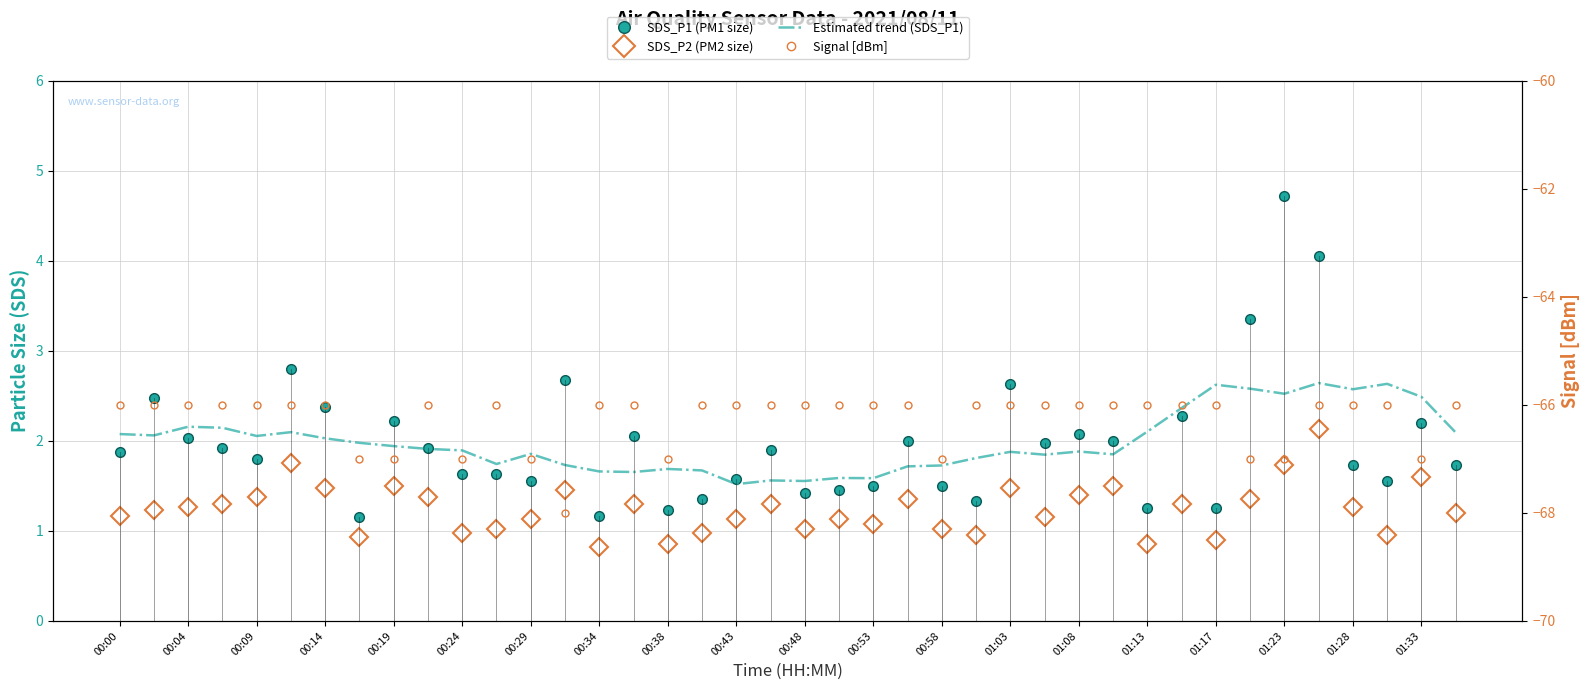

What is the approximate value of Signal [dBm] at 01:03?

-66.0